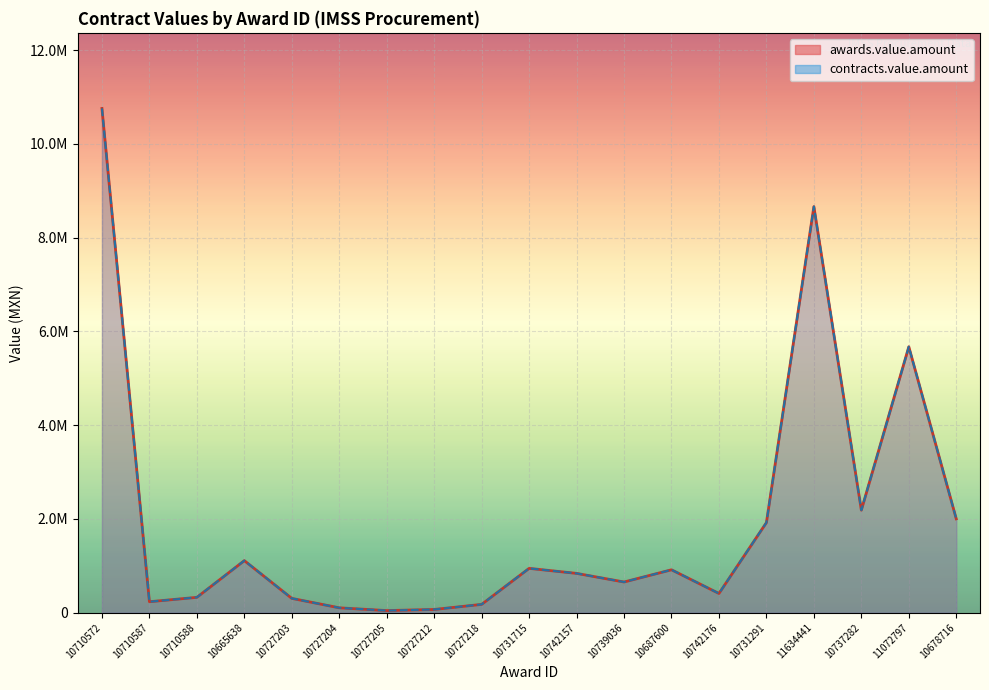

Which series has the widest spread of values?

awards.value.amount